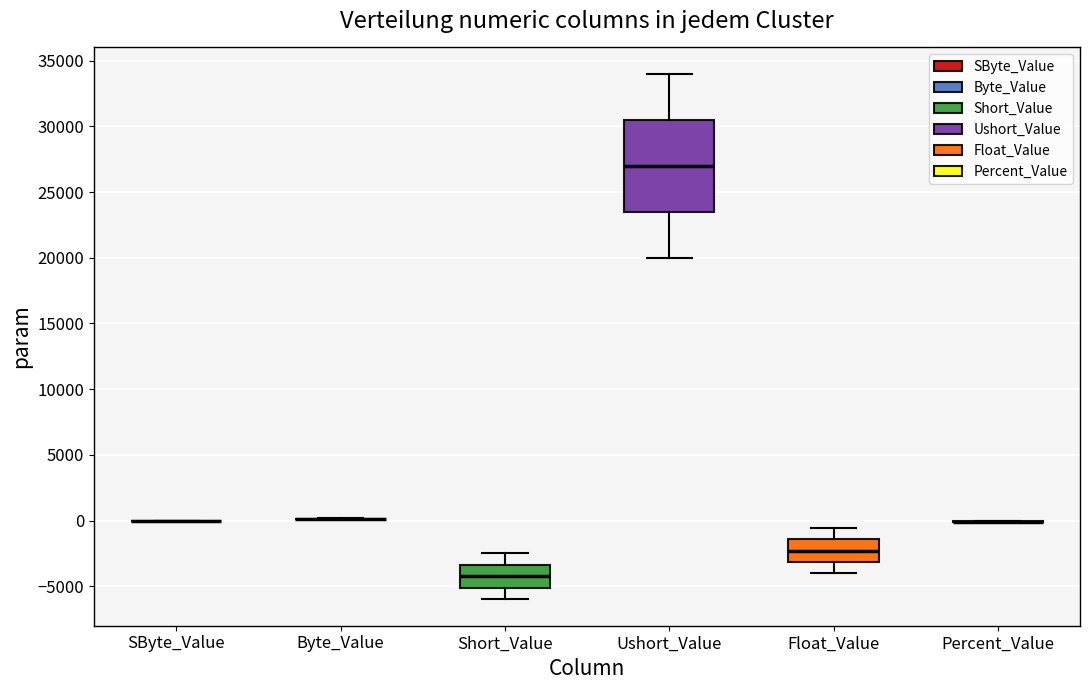

Which box is the tallest, from its lower edge to its upper edge?

Ushort_Value